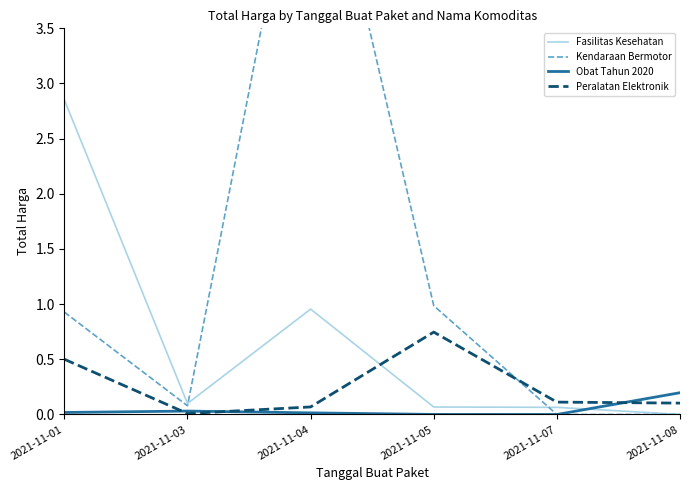

Is it true that Obat Tahun 2020 equals 0.0 at 2021-11-05?

True